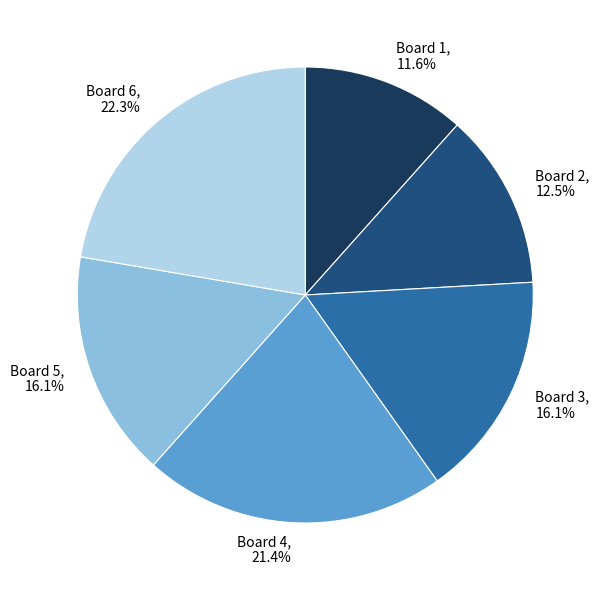

Count the number of slices in the pie.

6